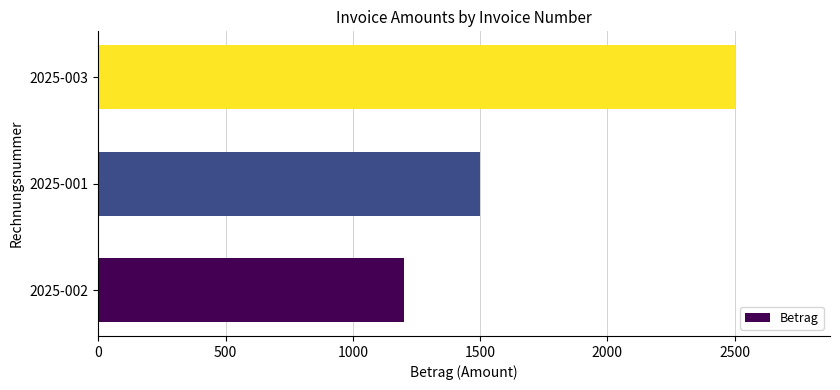

How many values are below 1500?

1